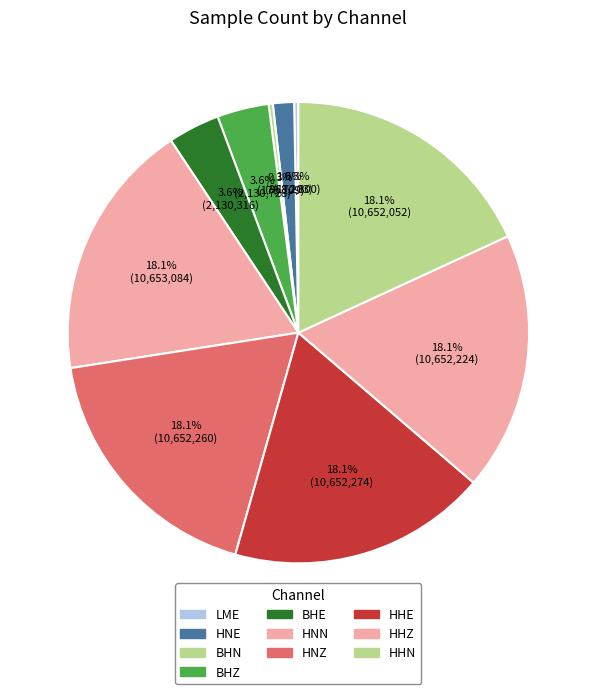

What is the largest slice in the pie chart?

HNN